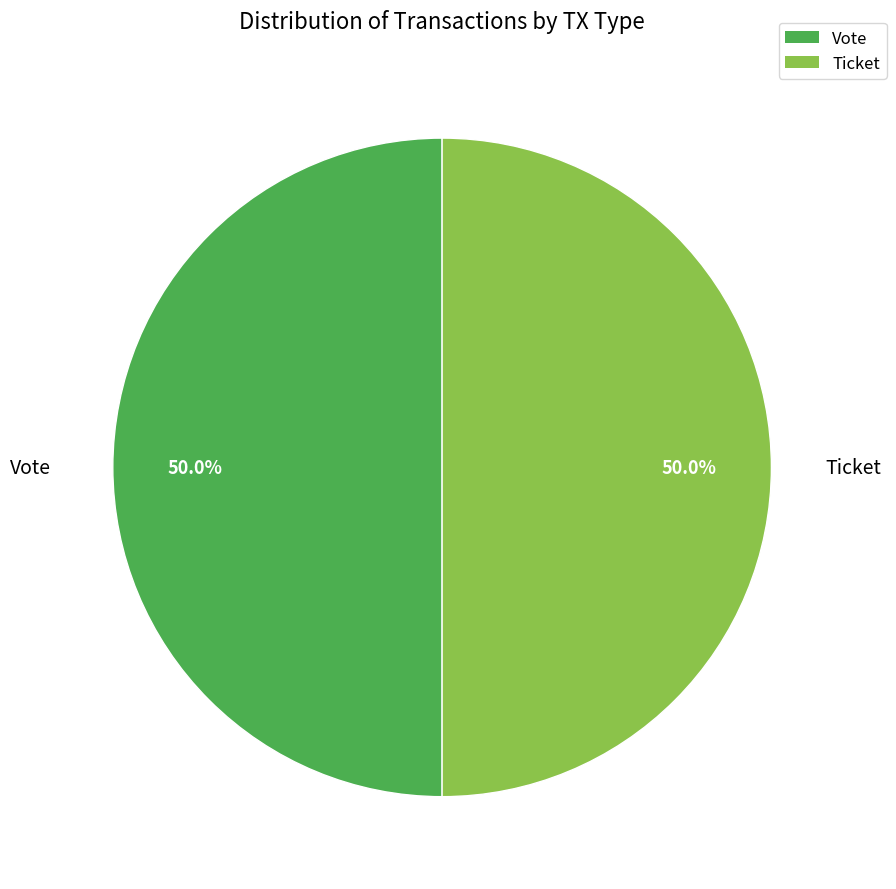

What percentage is the Vote slice, to the nearest percent?

50%